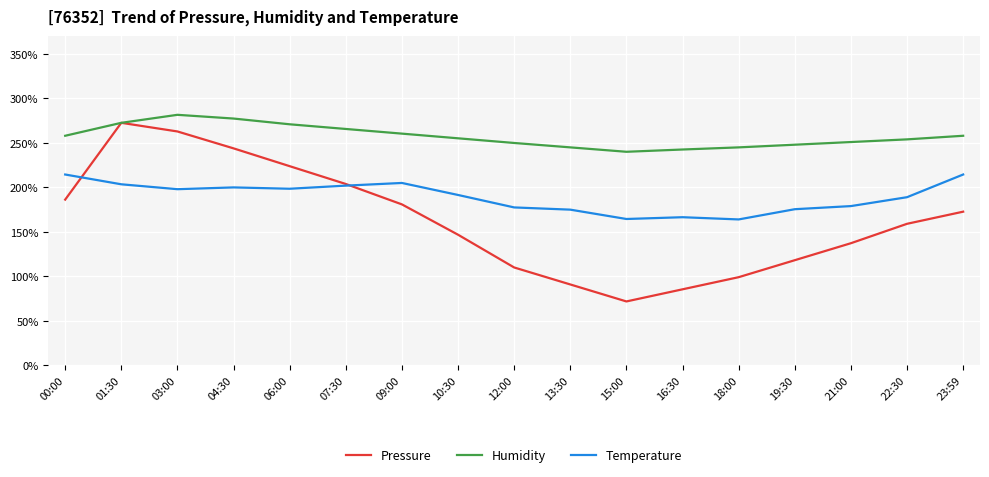

Read the Humidity value at 16:30.

242.6